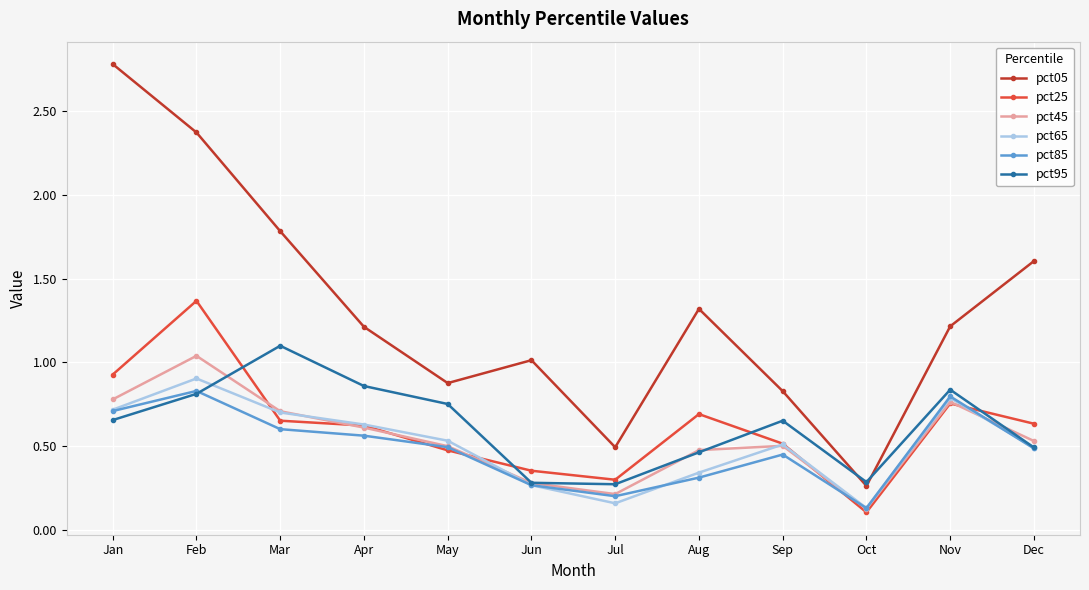

True or false: pct95 has a value of 0.5 at Oct.

False